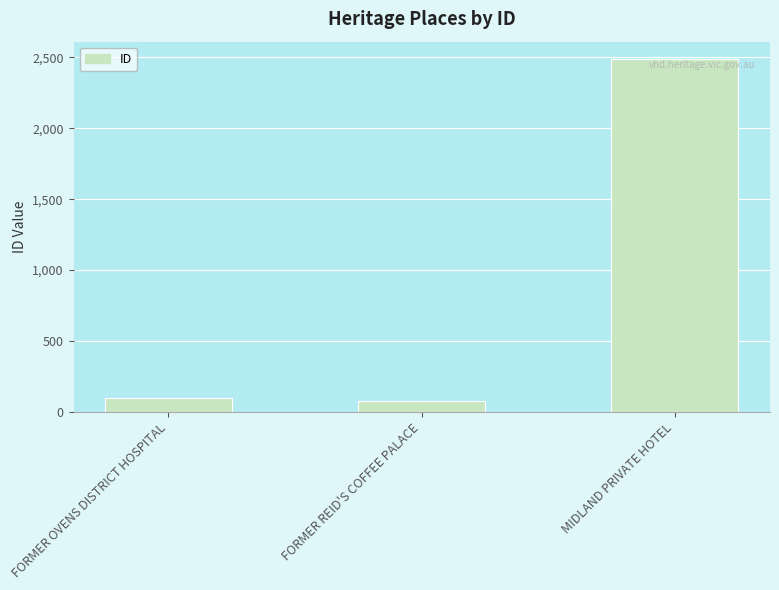

What is the label of the 1st bar from the right?

MIDLAND PRIVATE HOTEL